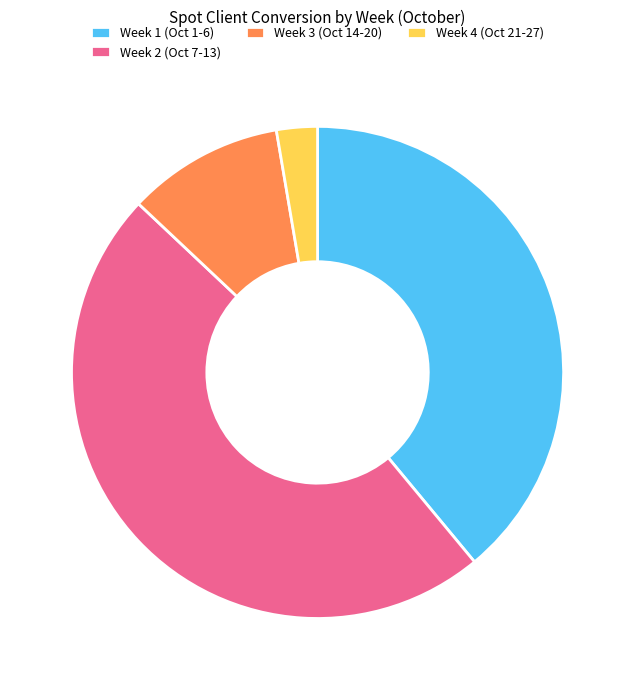

Rank the categories by value from lowest to highest.

Week 4 (Oct 21-27), Week 3 (Oct 14-20), Week 1 (Oct 1-6), Week 2 (Oct 7-13)